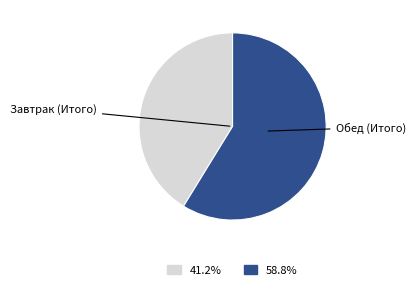

Does any single category account for the majority?

Yes